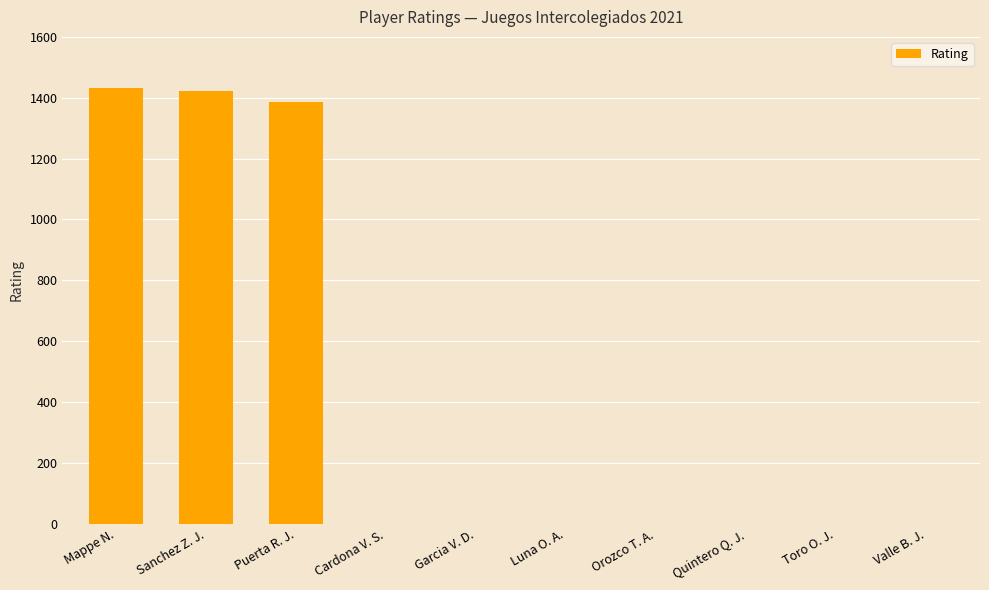

Reading left to right, what are all the values shown in this chart?

1432	1422	1385	0	0	0	0	0	0	0